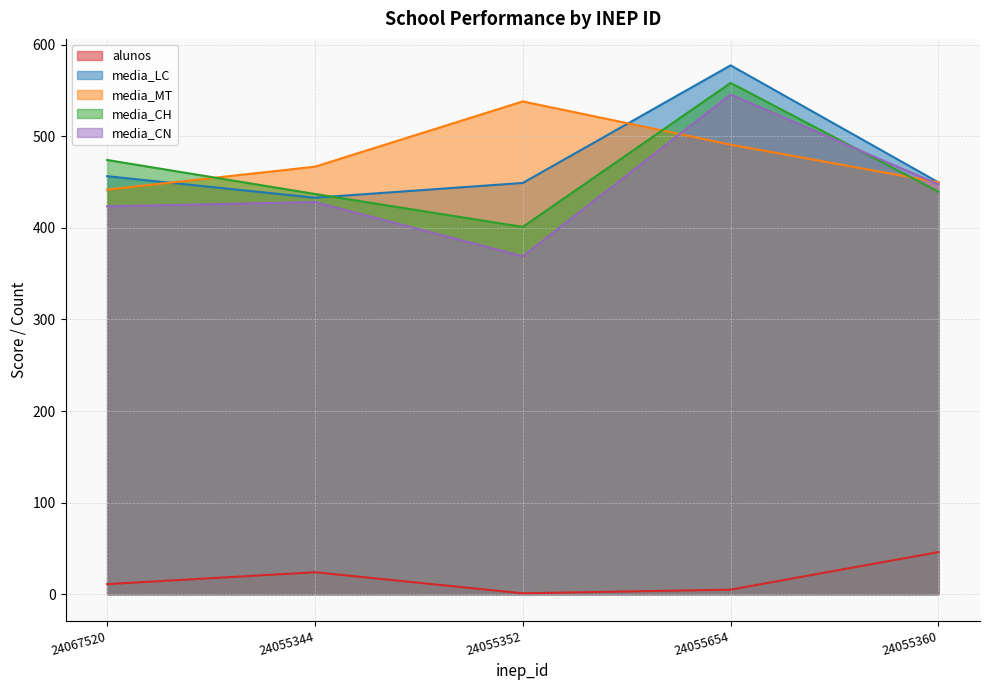

After their last crossing, which series has the higher values: media_MT or media_LC?

media_MT